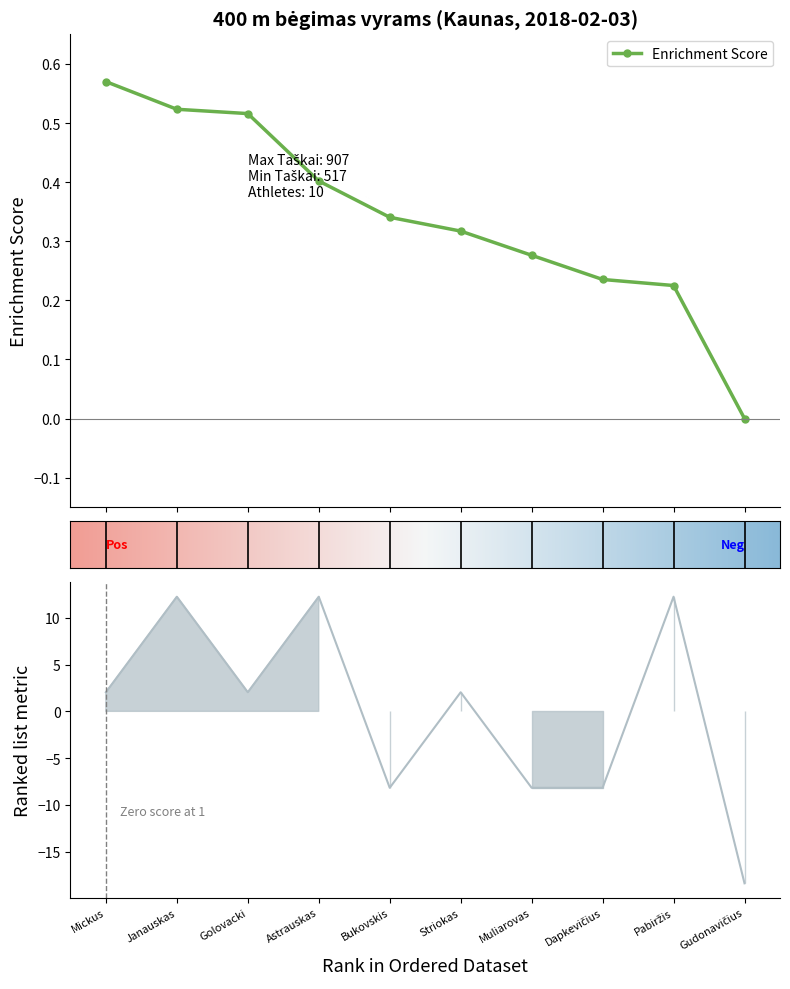

Reading right to left, extract all data points from this chart.

Taškai: 0.0	0.2	0.2	0.3	0.3	0.3	0.4	0.5	0.5	0.6
Takas: -18.4	12.2	-8.2	-8.2	2.0	-8.2	12.2	2.0	12.2	2.0